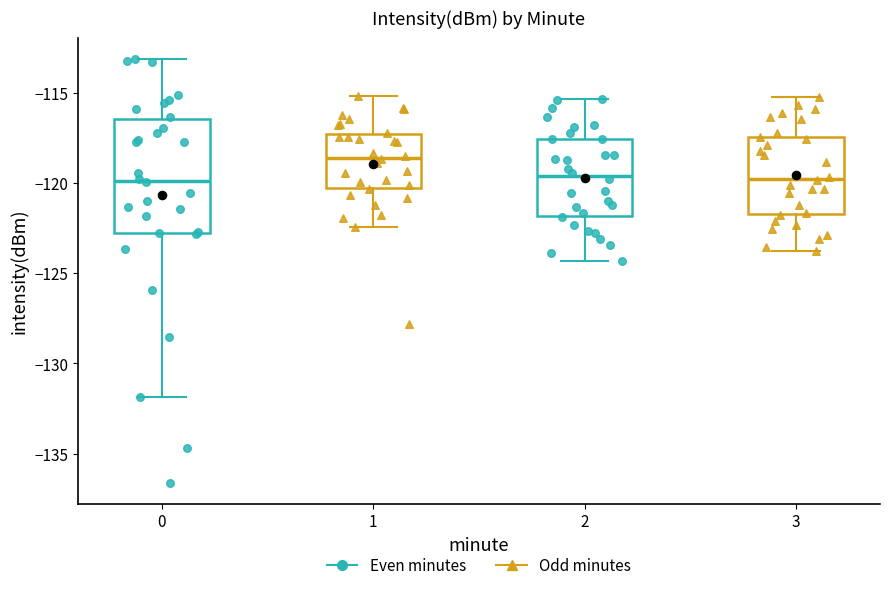

Reading left to right, transcribe this box plot: for each box, give where its median line is, the range the box spans, and where its two whiskers end, as read against the y-axis. The values are not printed on the chart, so give them approximately, as read against the axis.

0: median -120.0, box -123.0 to -116.5, whiskers -132.0 to -113.0
1: median -118.5, box -120.5 to -117.5, whiskers -122.5 to -115.0
2: median -119.5, box -122.0 to -117.5, whiskers -124.5 to -115.5
3: median -120.0, box -122.0 to -117.5, whiskers -124.0 to -115.0